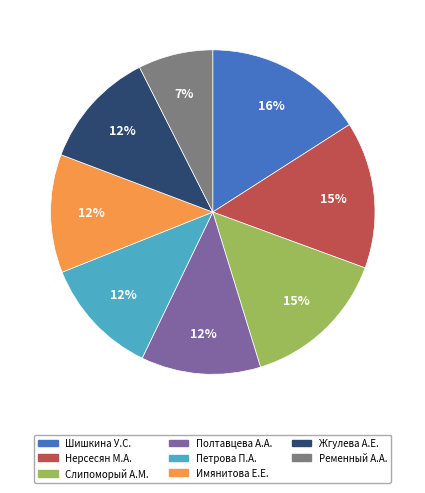

Is the sum of Полтавцева А.А. and Жгулева А.Е. greater than half?

No